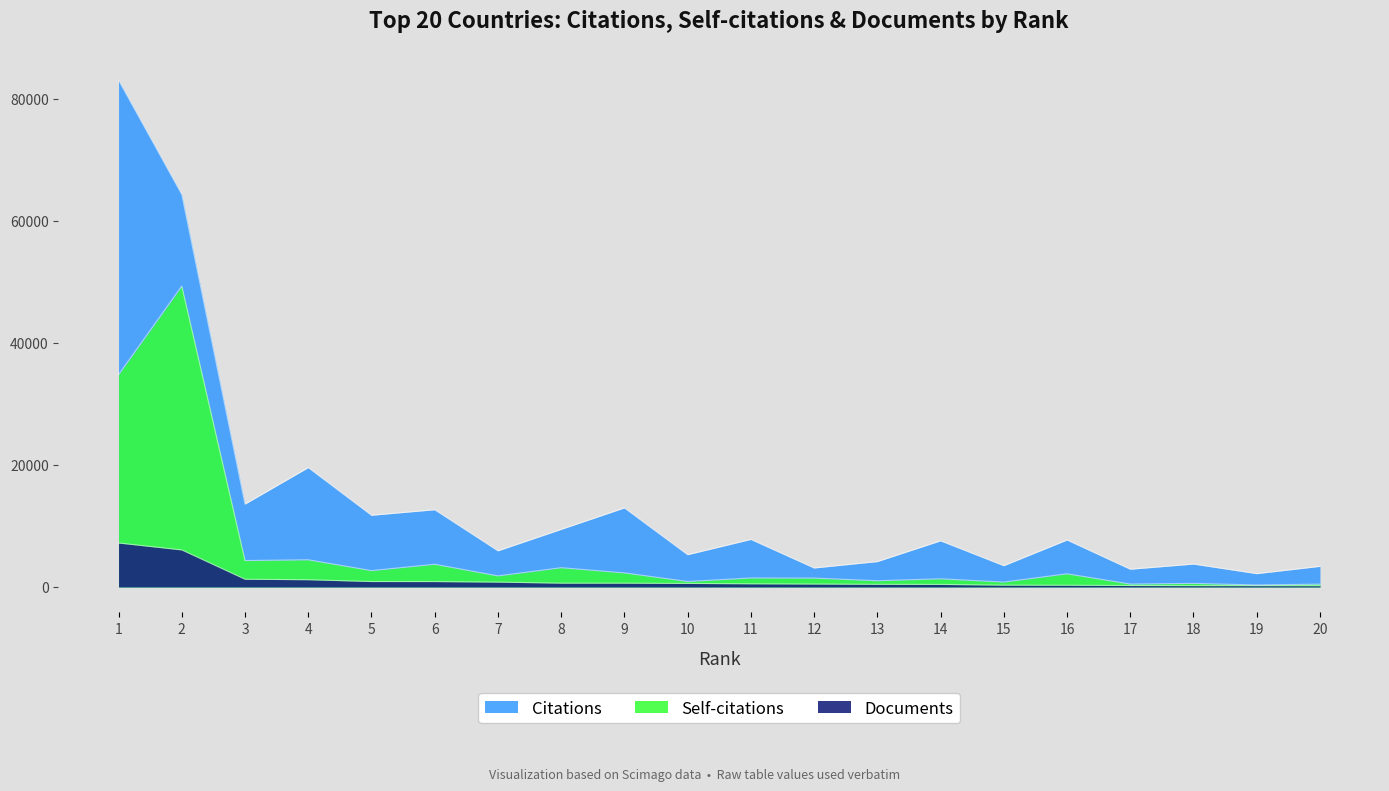

Which series changed the most between 15 and 20?

Self-citations